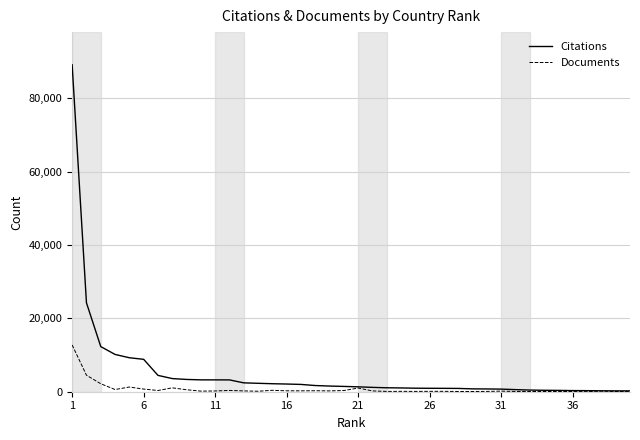

Which series has the widest spread of values?

Citations